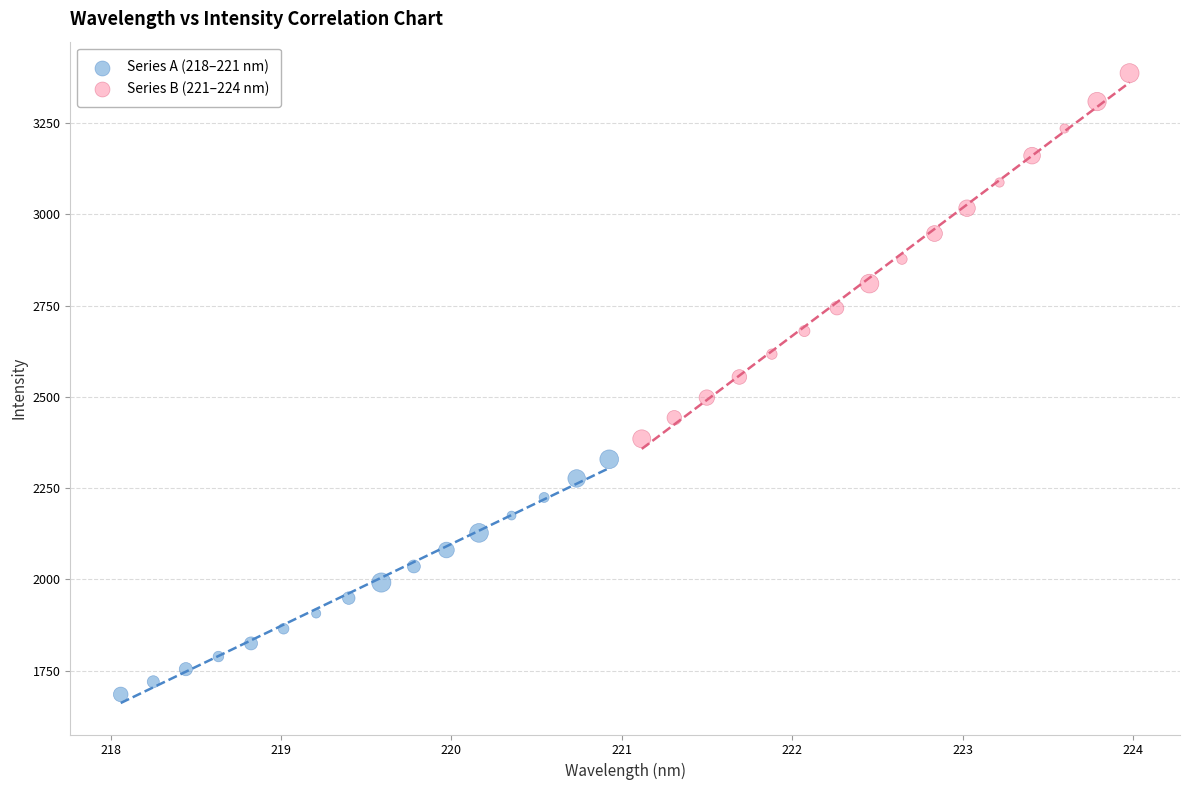

Which series has the widest spread of Y values?

Series B (221–224 nm)